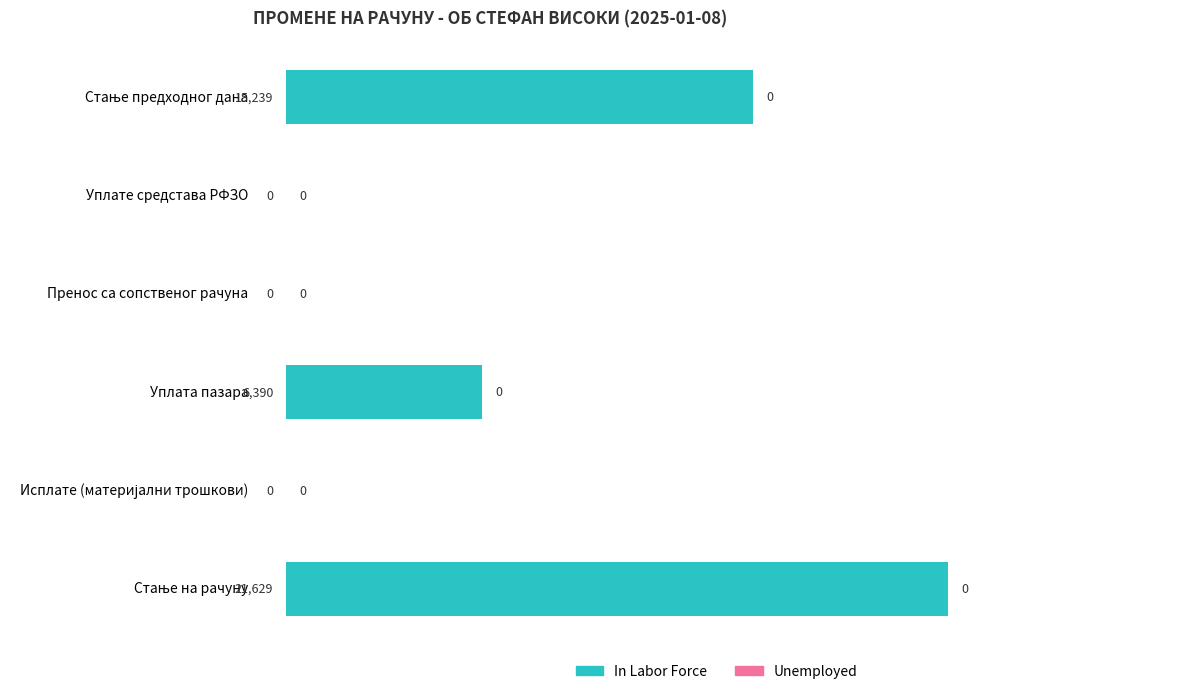

What is the maximum value shown in the chart?

21629